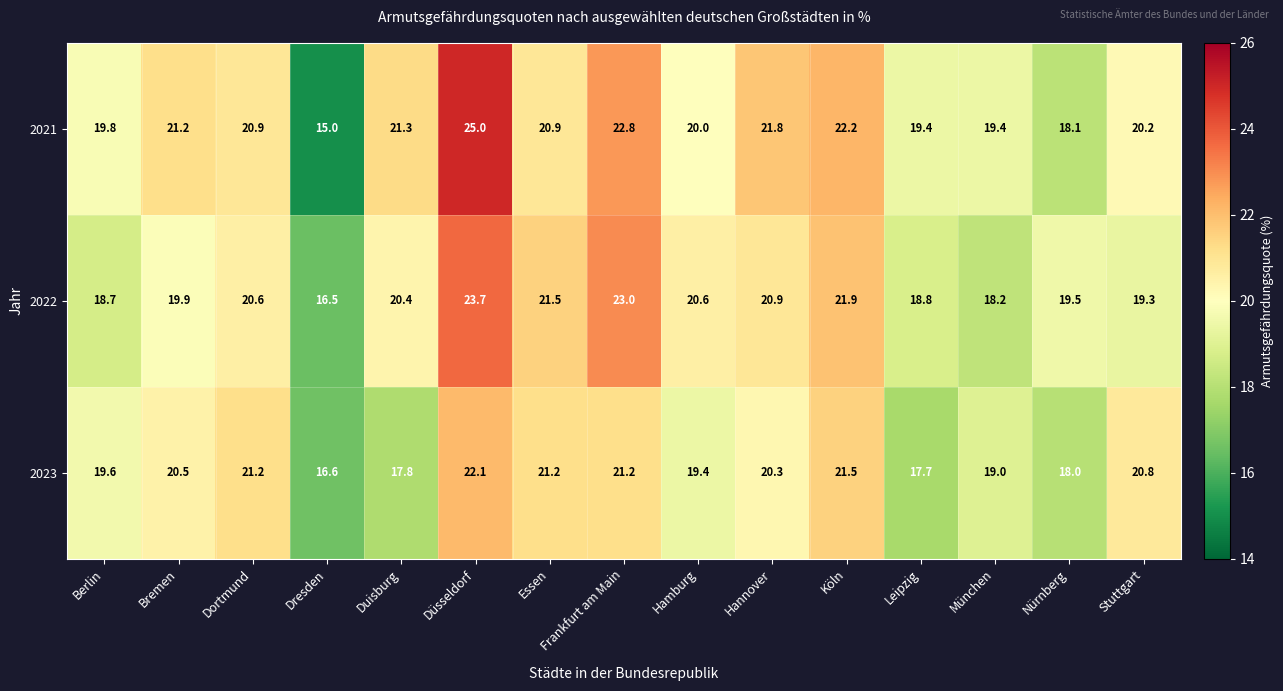

At which label does 2021 reach its peak?

Düsseldorf